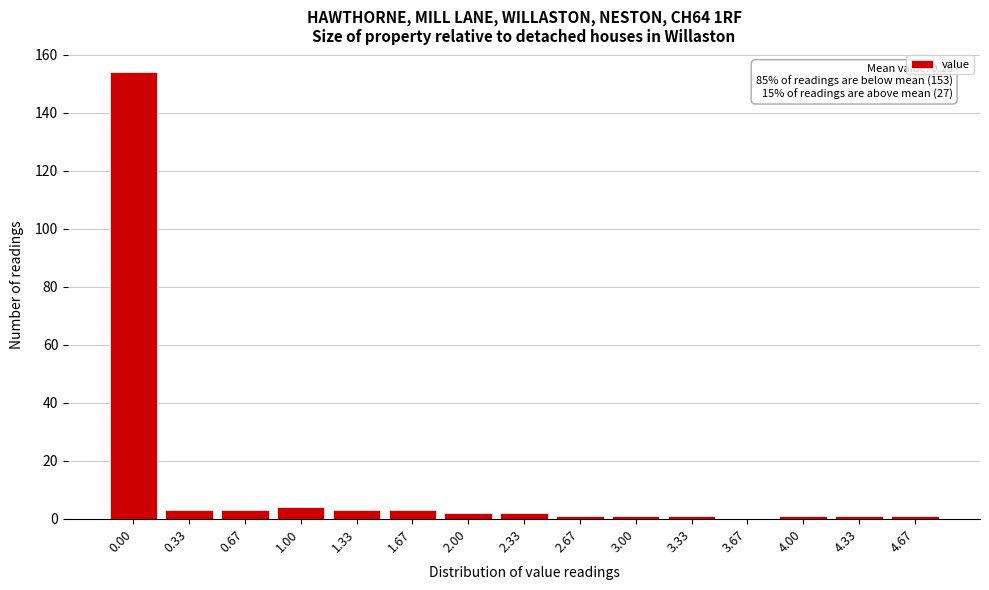

Reading right to left, what are all the values shown in this chart?

4.67=1	4.33=1	4.00=1	3.67=0	3.33=1	3.00=1	2.67=1	2.33=2	2.00=2	1.67=3	1.33=3	1.00=4	0.67=3	0.33=3	0.00=154